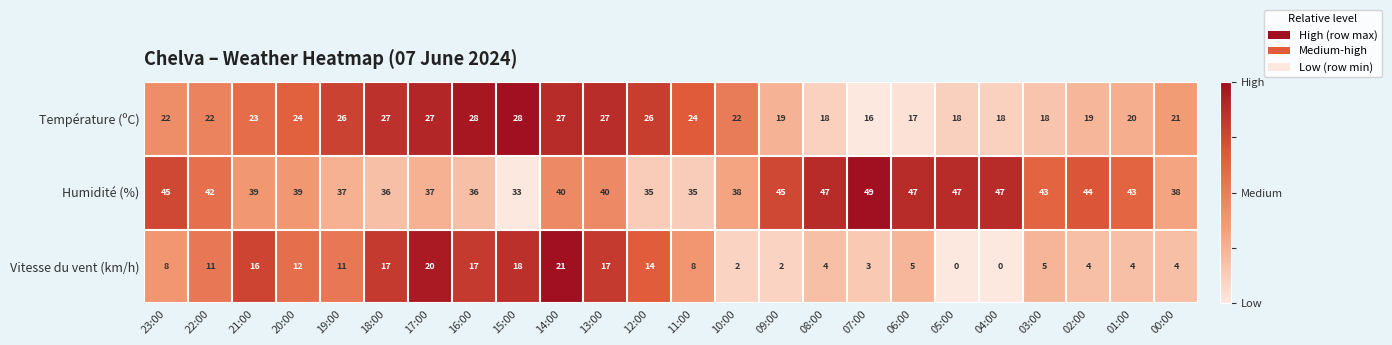

Rank the series at 23:00 from highest to lowest value.

Humidité (%), Température (ºC), Vitesse du vent (km/h)